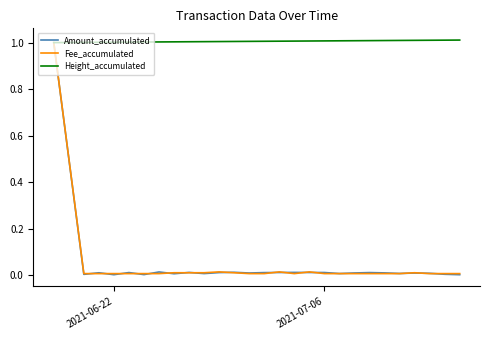

Which series has the largest total across all categories?

Height_accumulated